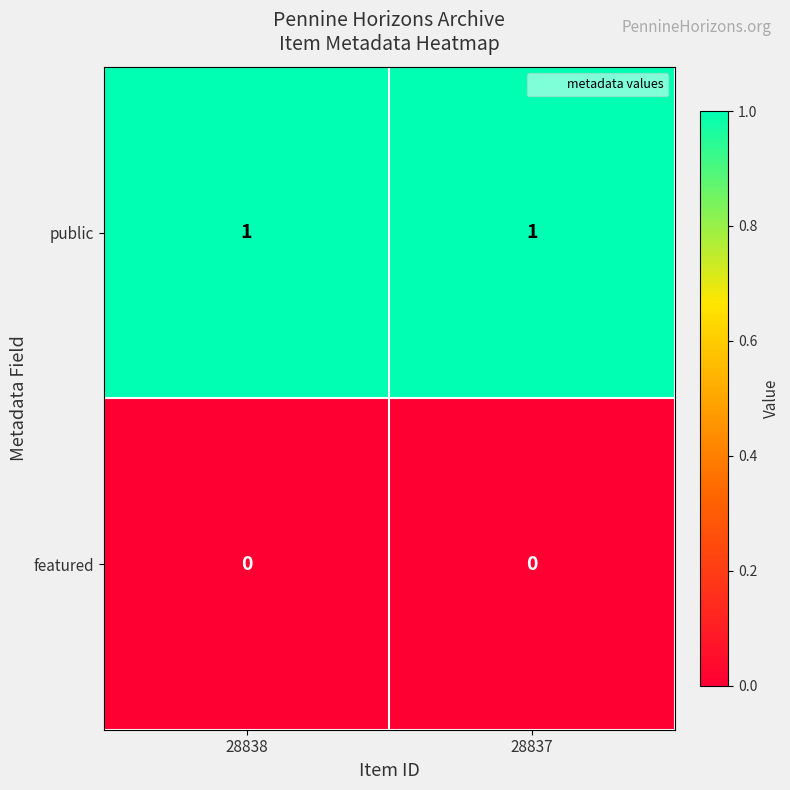

Is the value of featured at 28837 greater than the value of public at 28838?

No